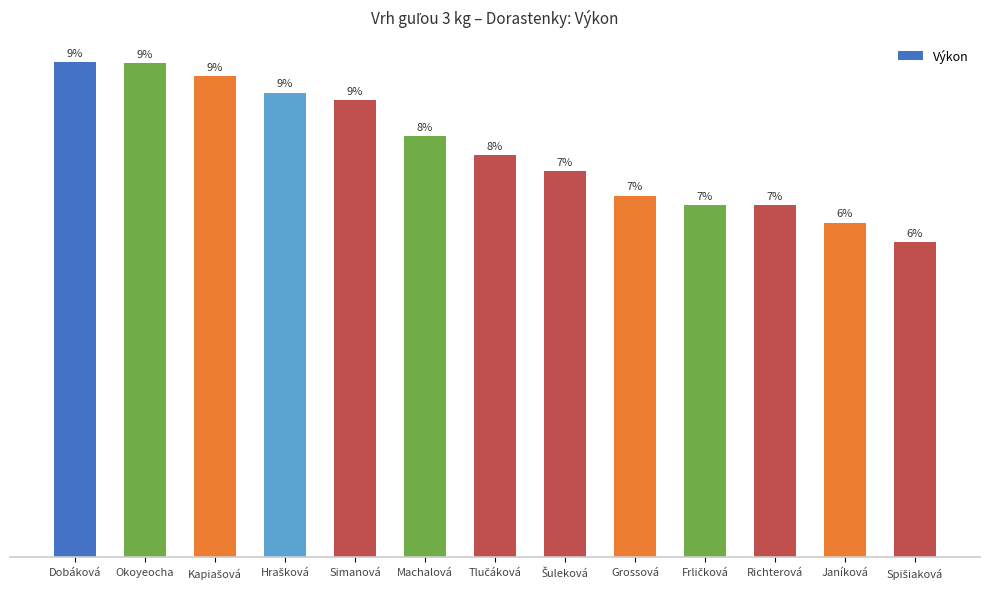

Does the chart contain any negative values?

No